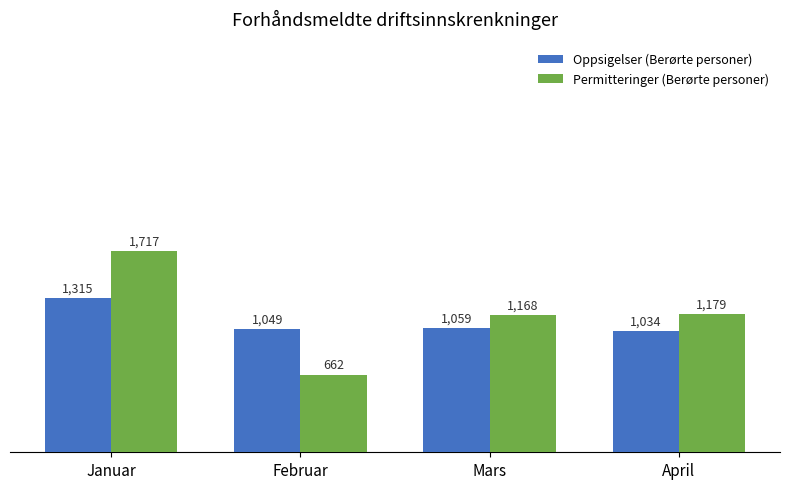

Where is Oppsigelser (Berørte personer) nearest to the value 1174?

Mars